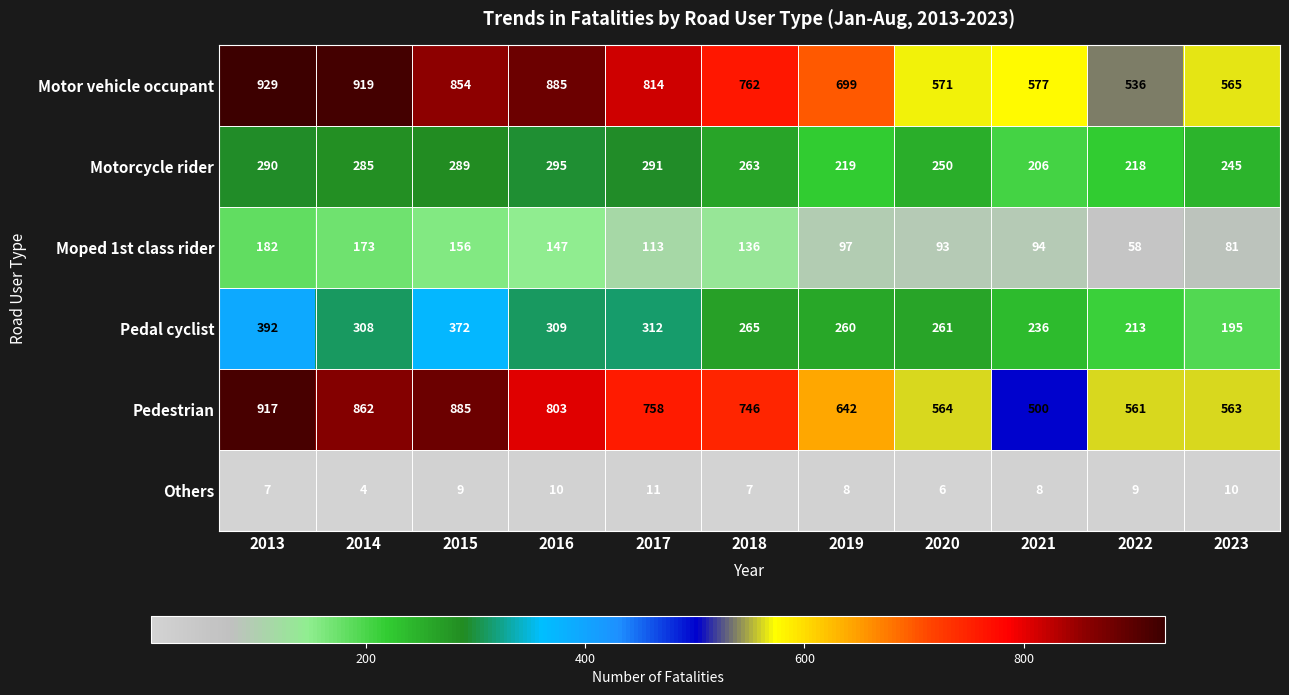

Which series changed the most between 2014 and 2017?

Motor vehicle occupant